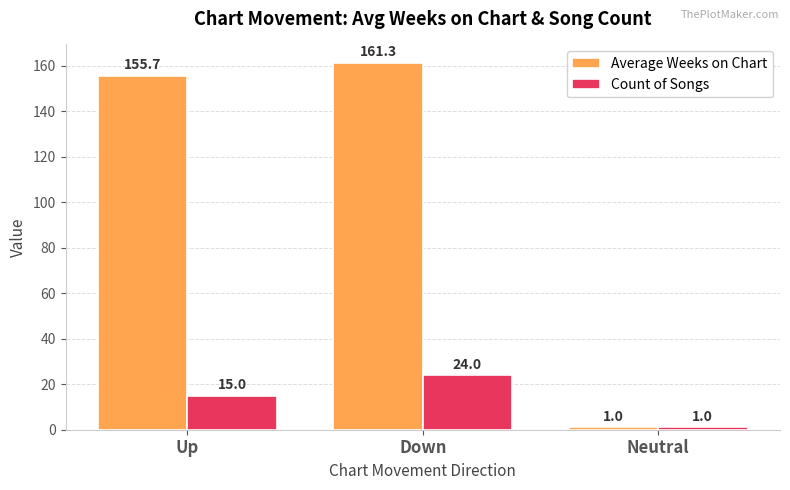

What is the label of the 3rd bar from the right?

Up